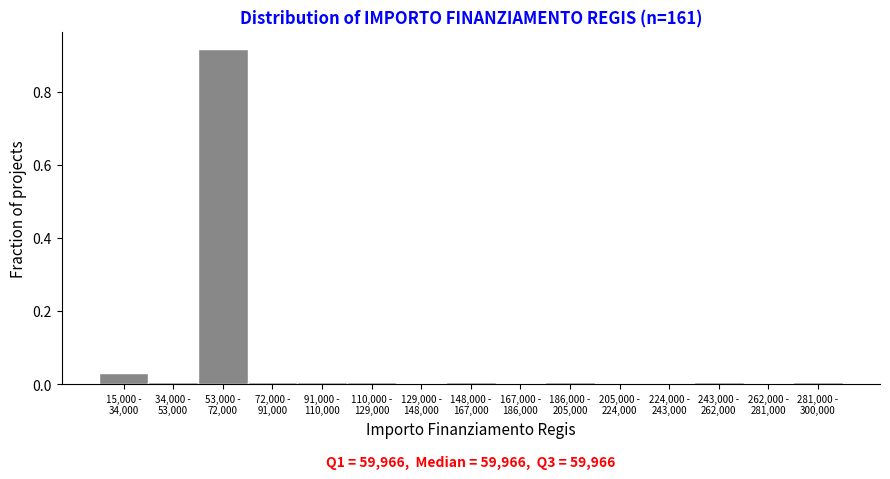

What is the sum of all values?

1.0